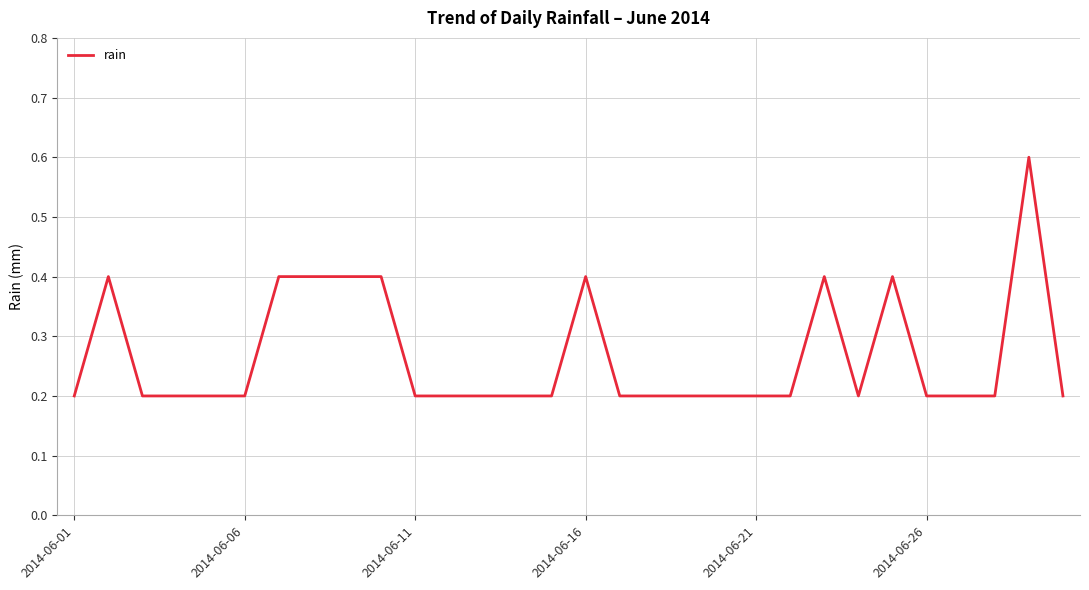

How many lines are shown in the chart?

1